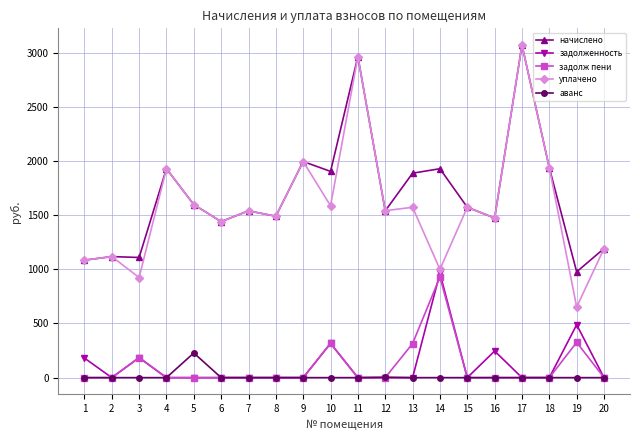

True or false: аванс and уплачено cross at least once.

False